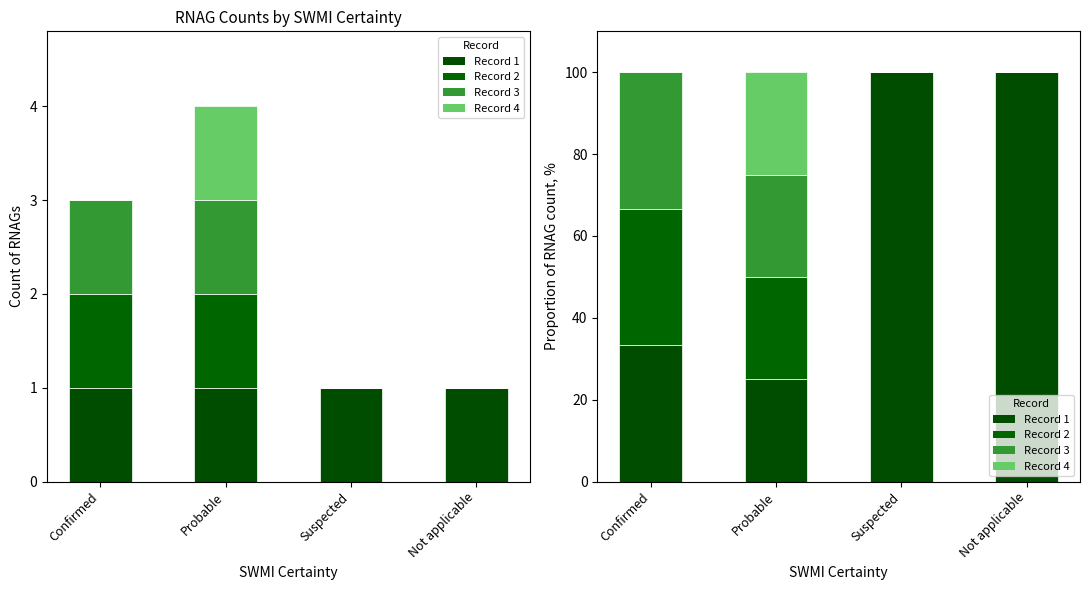

List the labels in order of Record 3 value, largest first.

Confirmed, Probable, Suspected, Not applicable